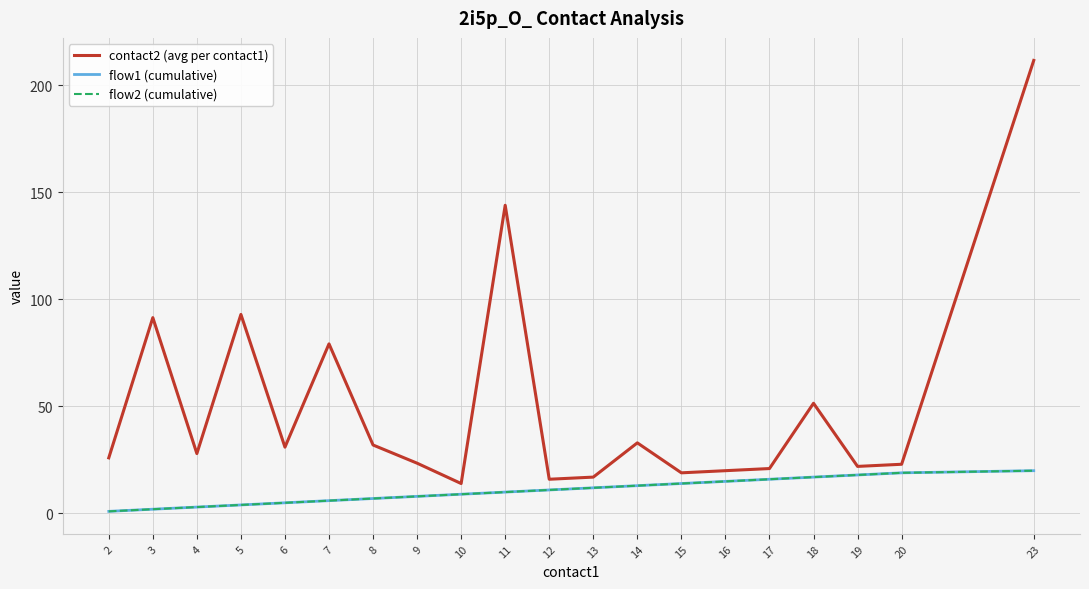

What is the difference between the highest and lowest values at 20?

4.0